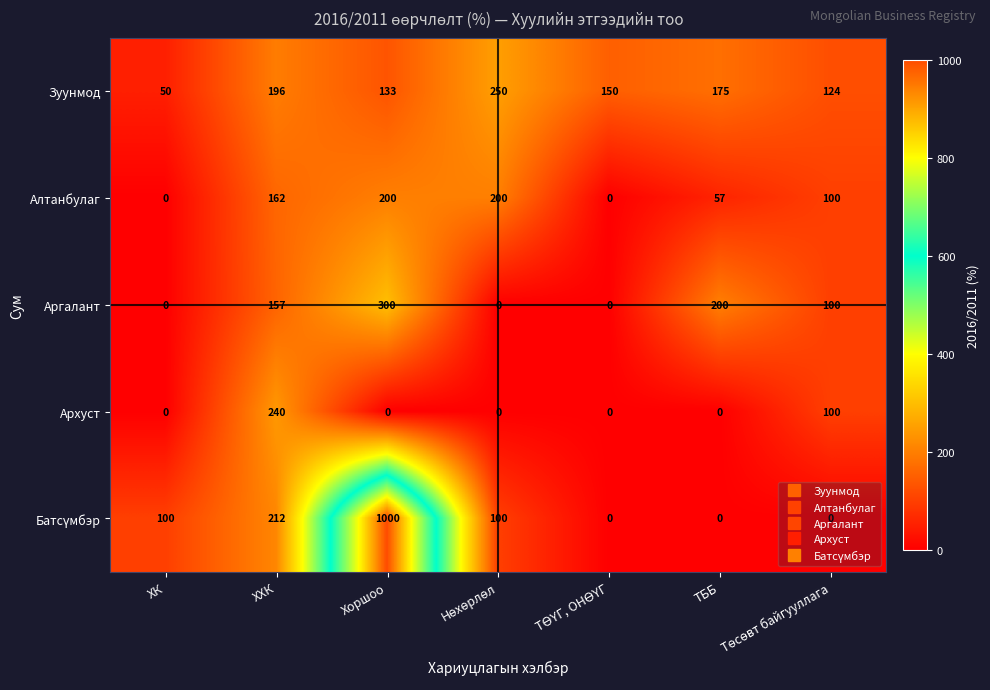

What is the difference between the second highest and minimum values in the Архуст series?

100